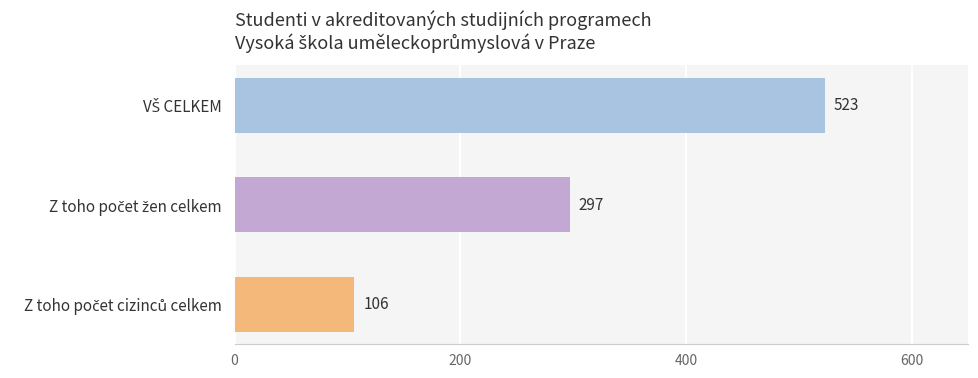

What is the average value?

309